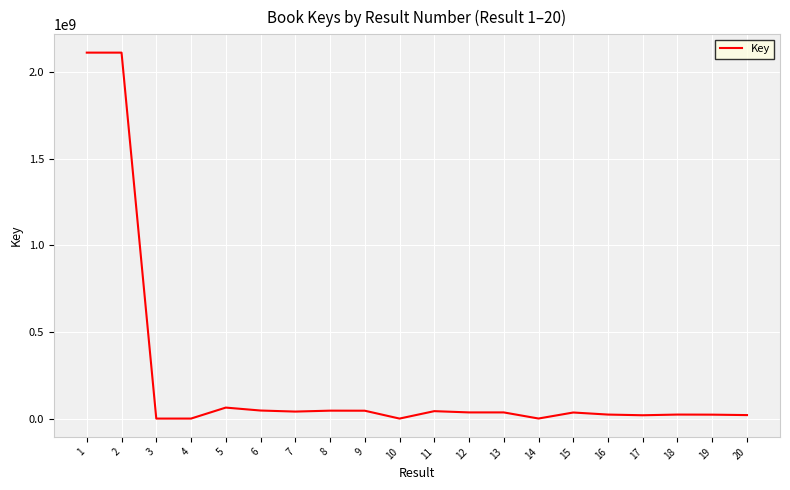

What is the difference between the maximum and minimum values?

2112898695